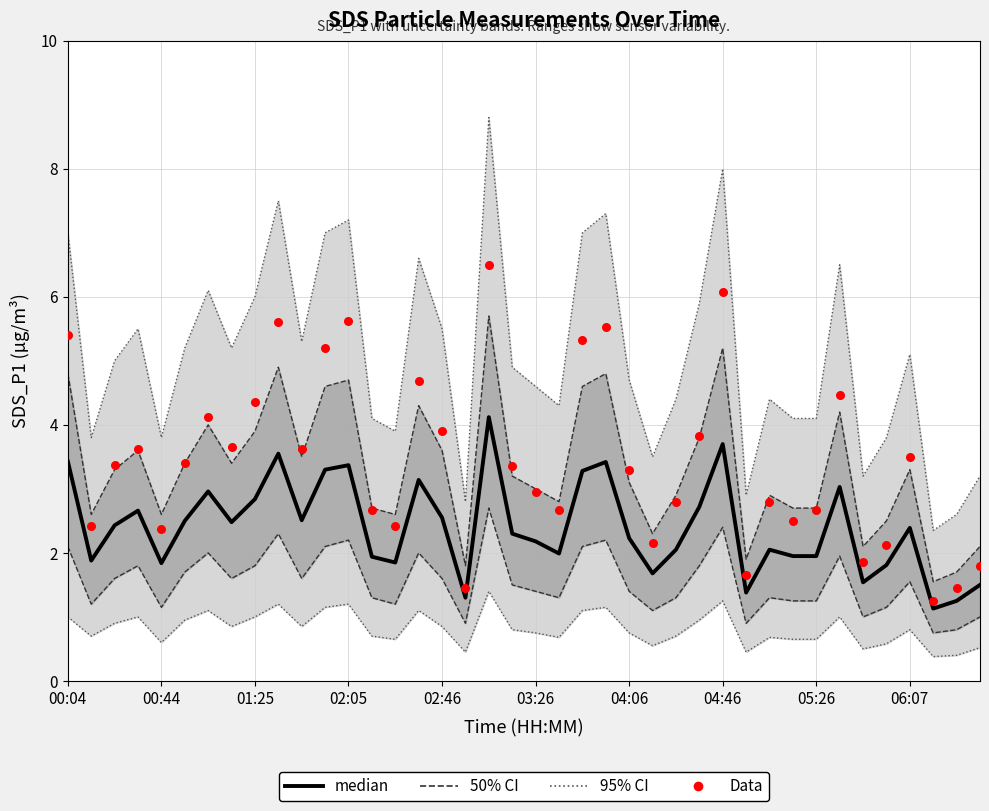

Is the value of median at 18 greater than the value of Data at 26?

Yes